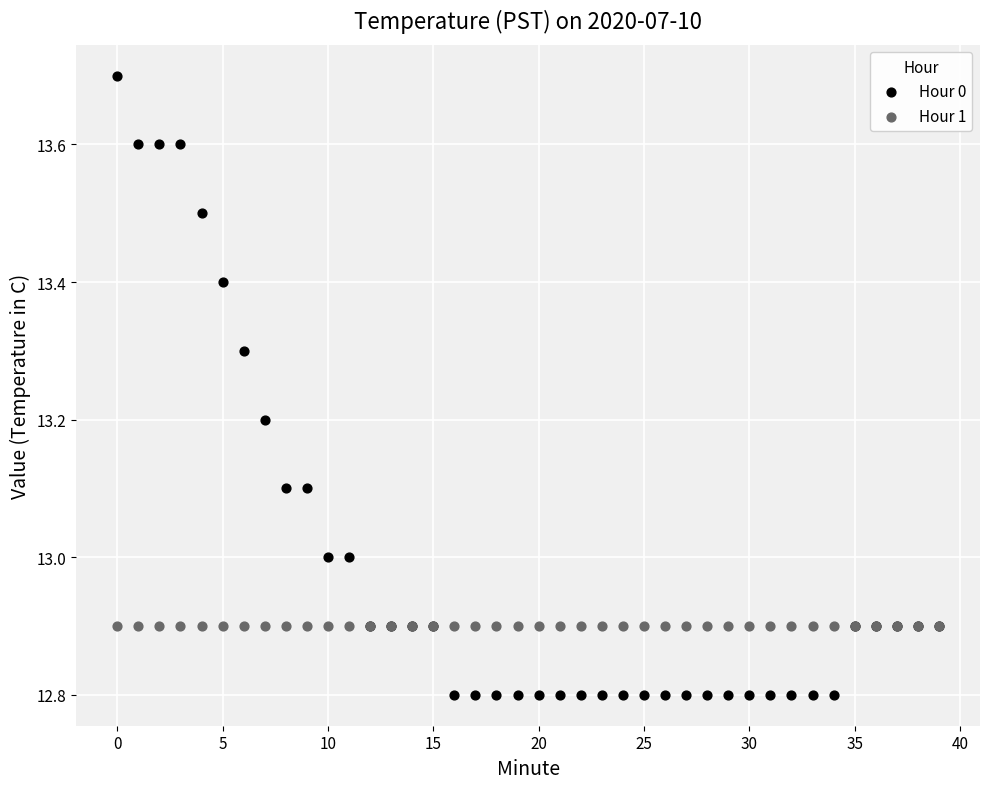

What are all the series names shown in the legend?

Hour 0, Hour 1